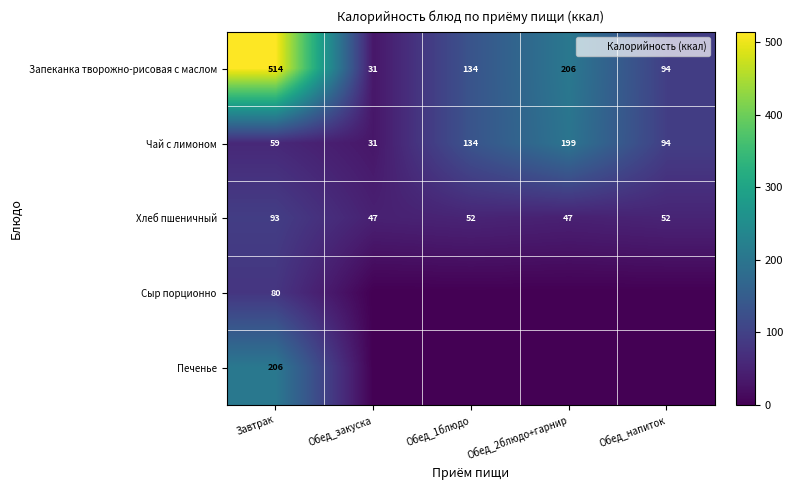

Which label corresponds to the largest value in the chart?

Завтрак